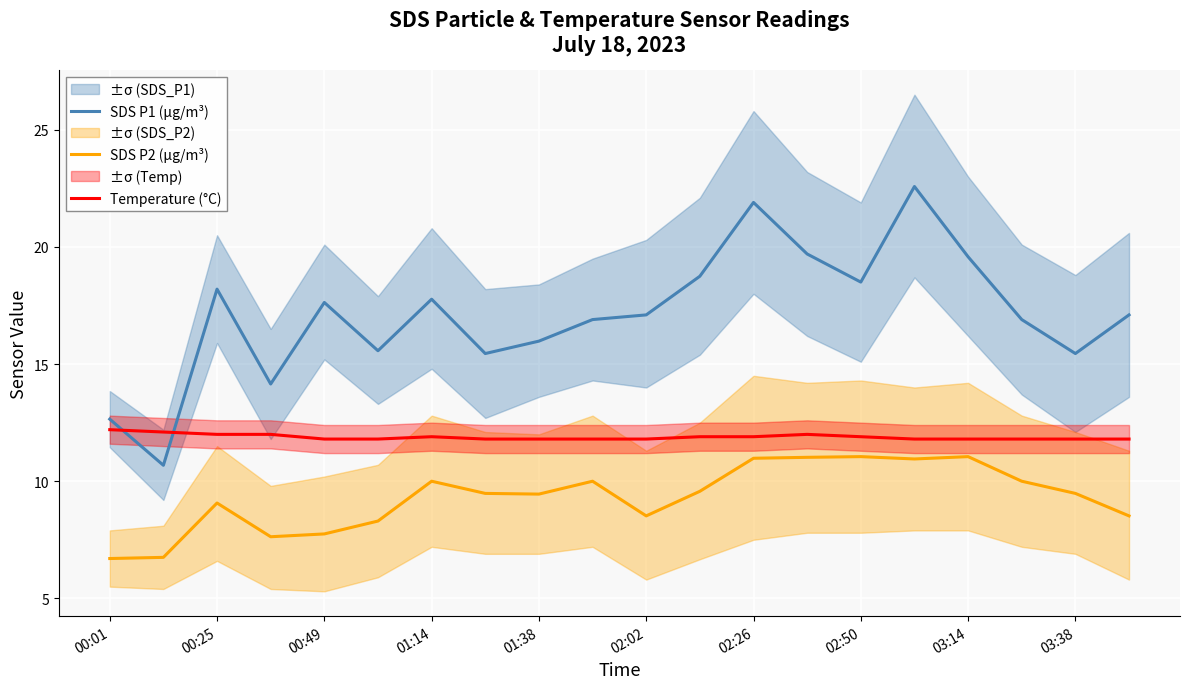

The SDS P1 (µg/m³) series shows 21.9 at 02:26. True or false?

True